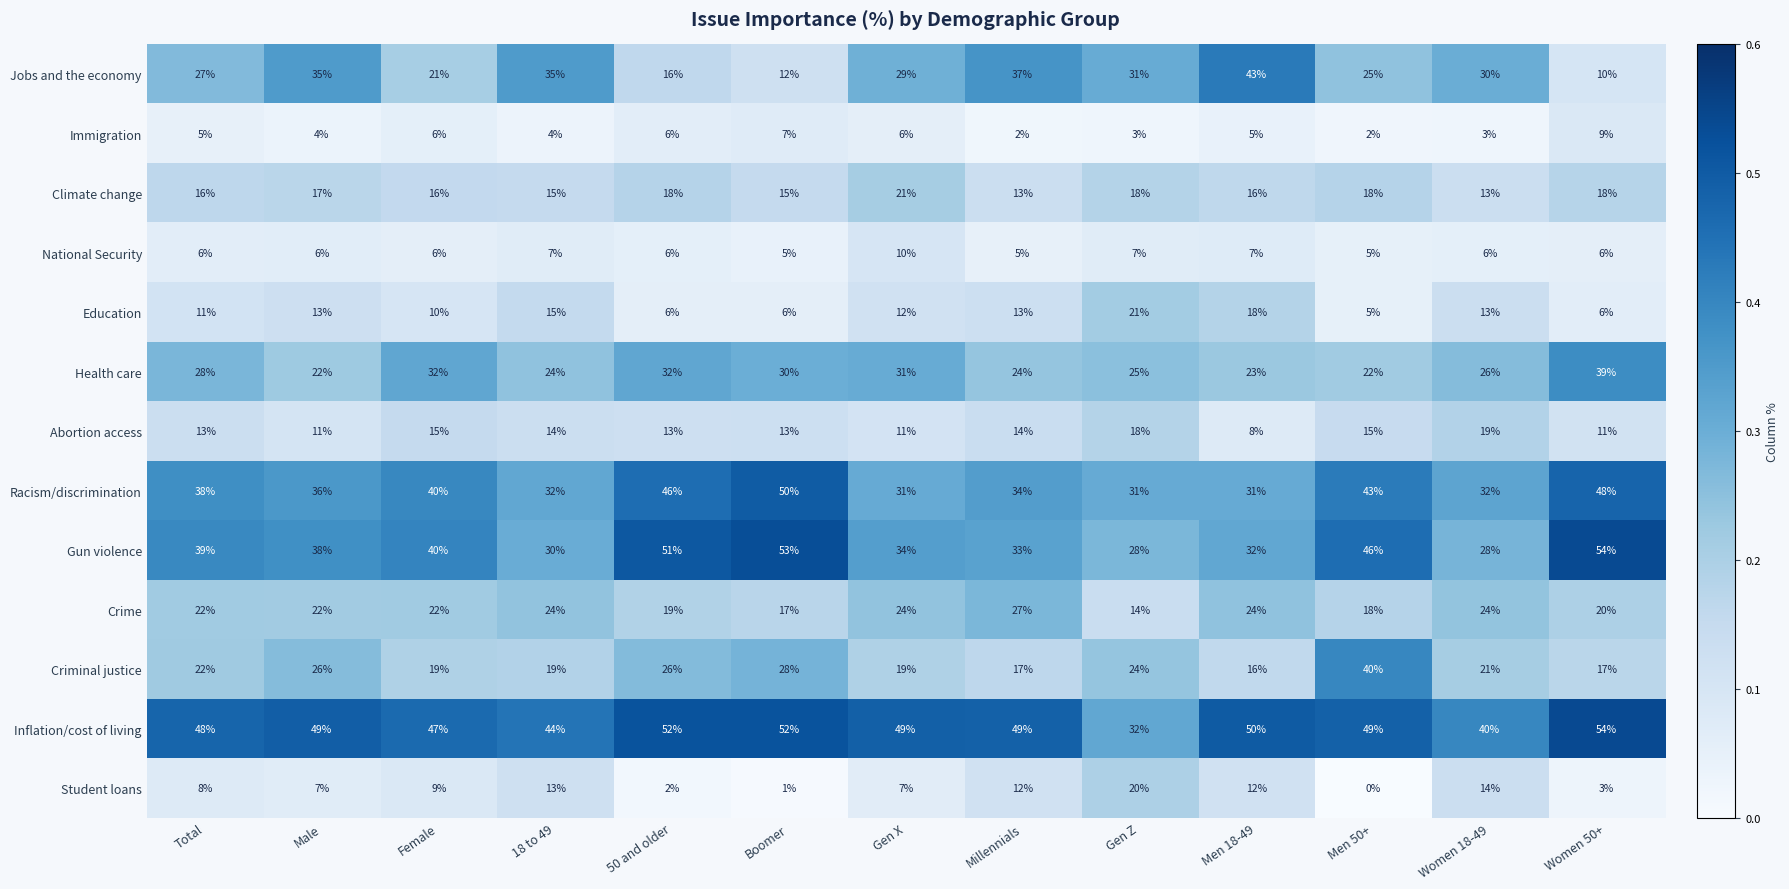

Between Men 18-49 and Women 50+, which series saw the biggest shift?

Jobs and the economy